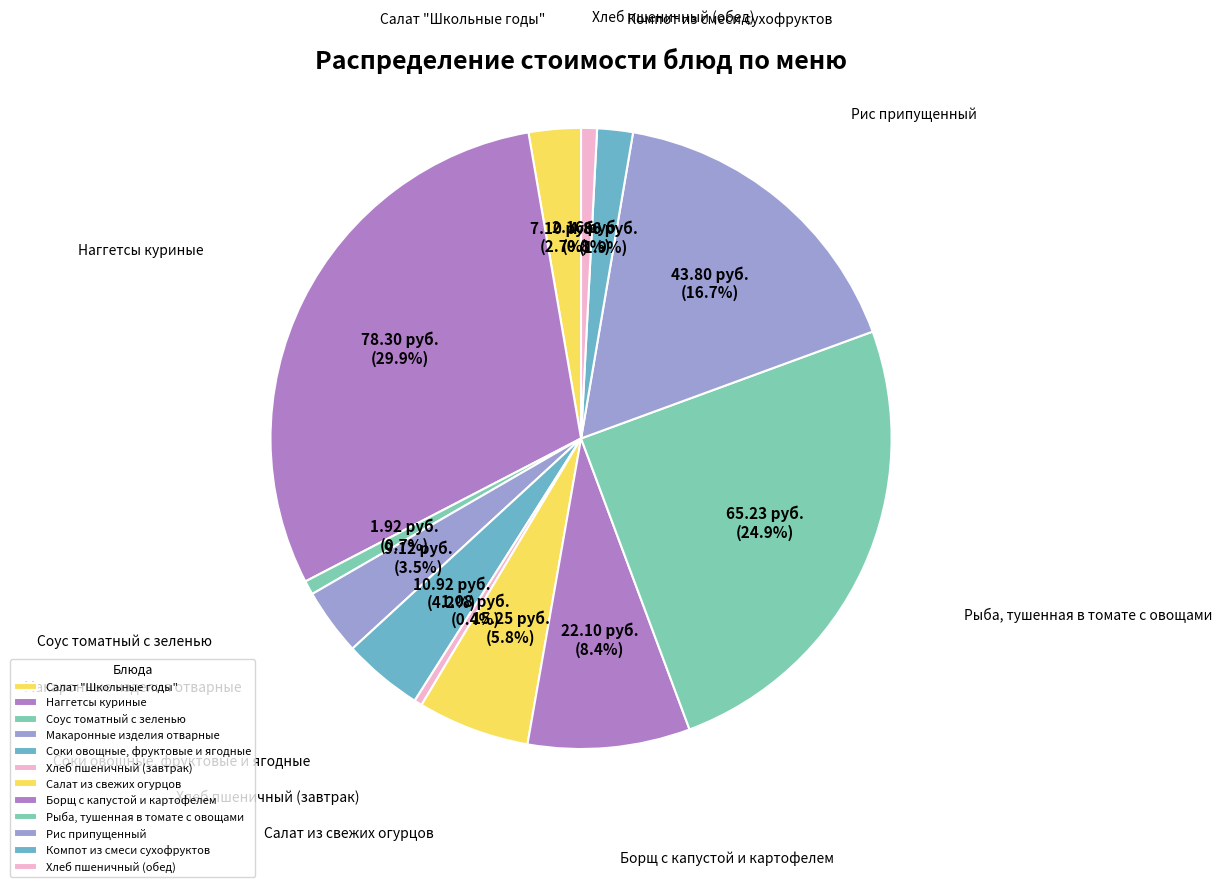

The Борщ с капустой и картофелем slice represents 8% of the pie. True or false?

True